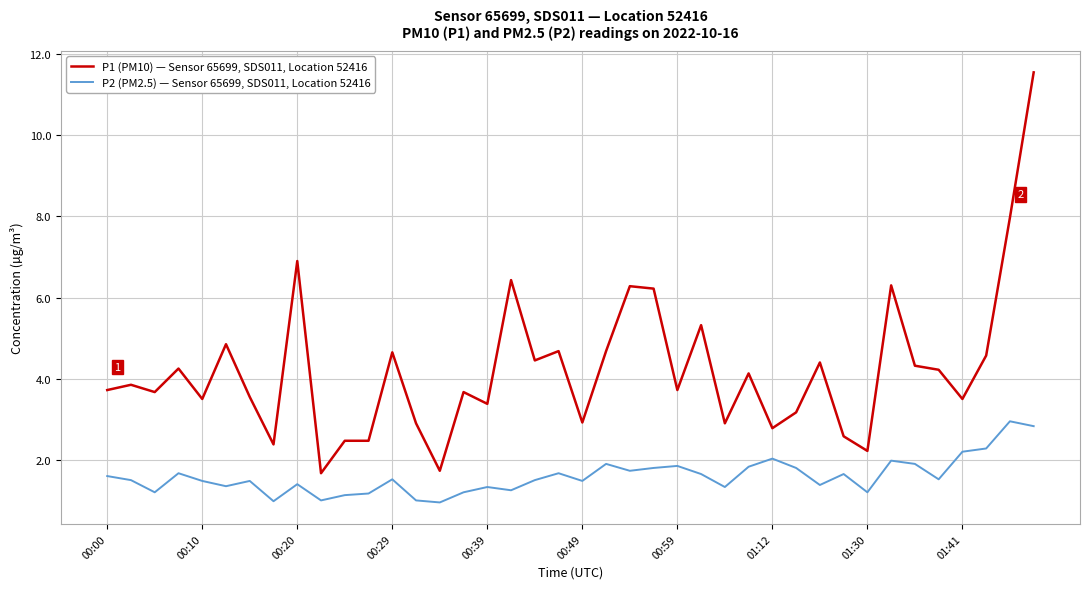

Which series has the widest spread of values?

P1 (PM10) — Sensor 65699, SDS011, Location 52416